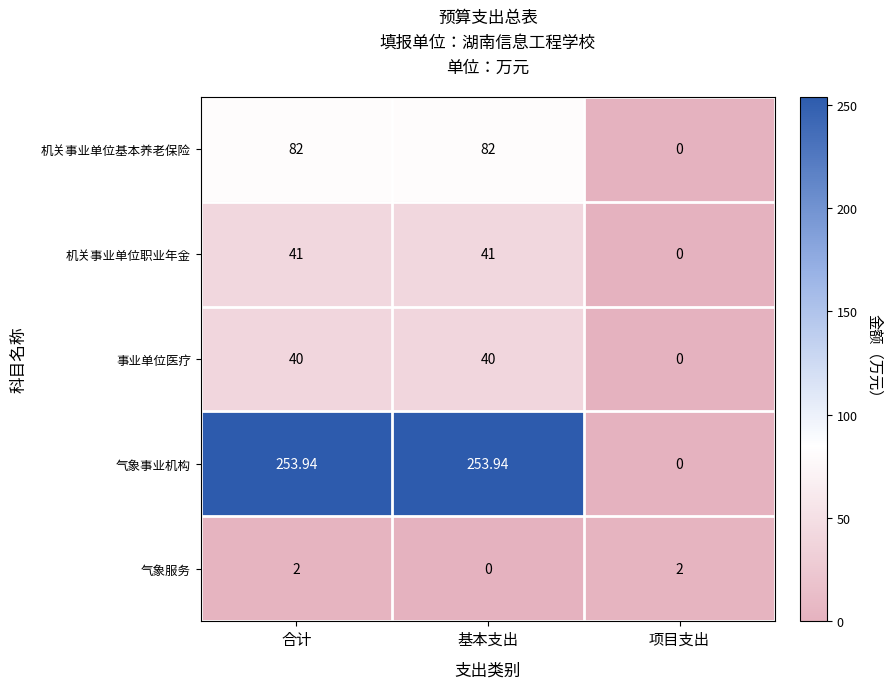

List the series in order of their peak value, lowest first.

气象服务, 事业单位医疗, 机关事业单位职业年金, 机关事业单位基本养老保险, 气象事业机构